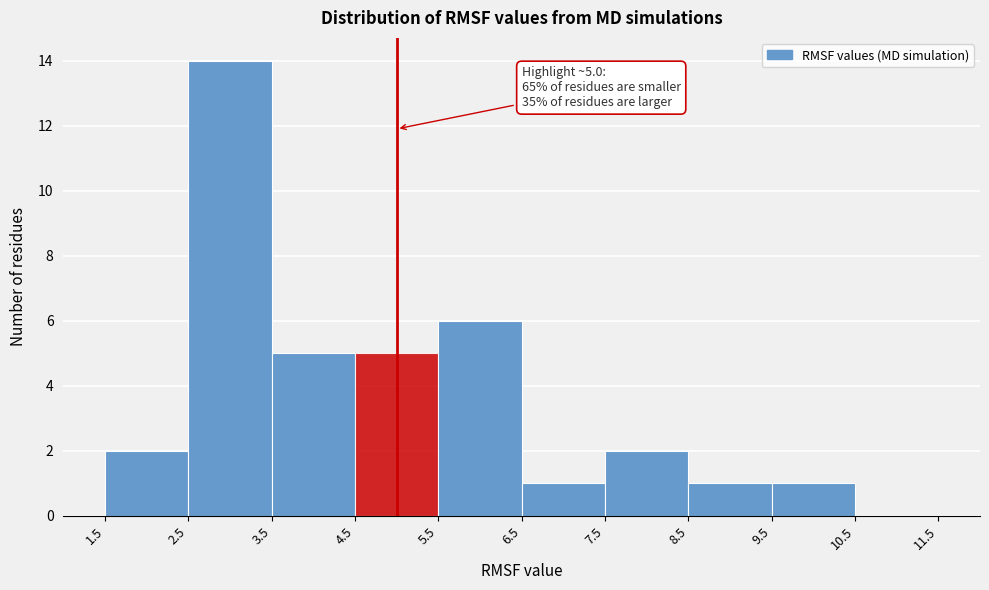

Which range on the x-axis has the tallest bar?

2.5 to 3.5